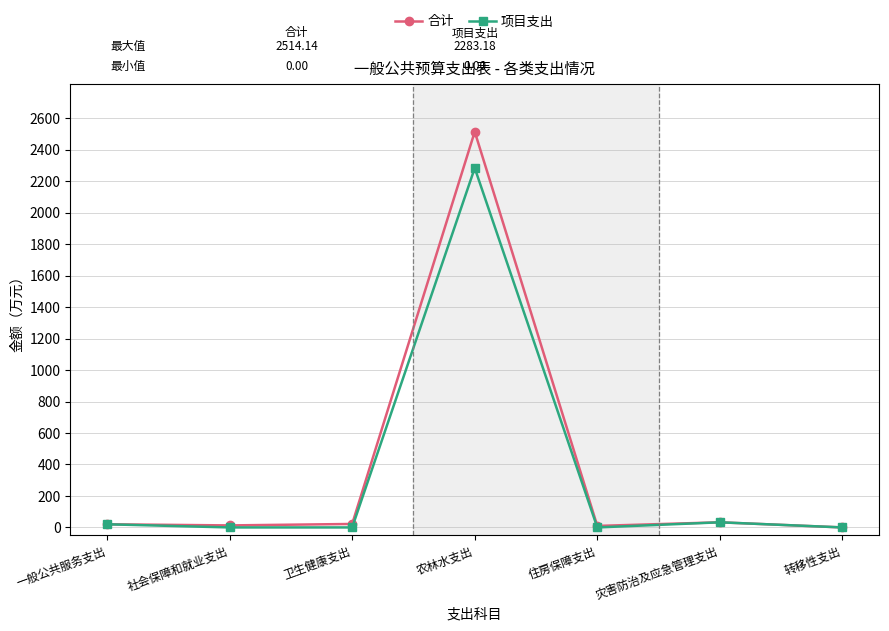

What is the spread (max minus min) of values at 住房保障支出?

9.6